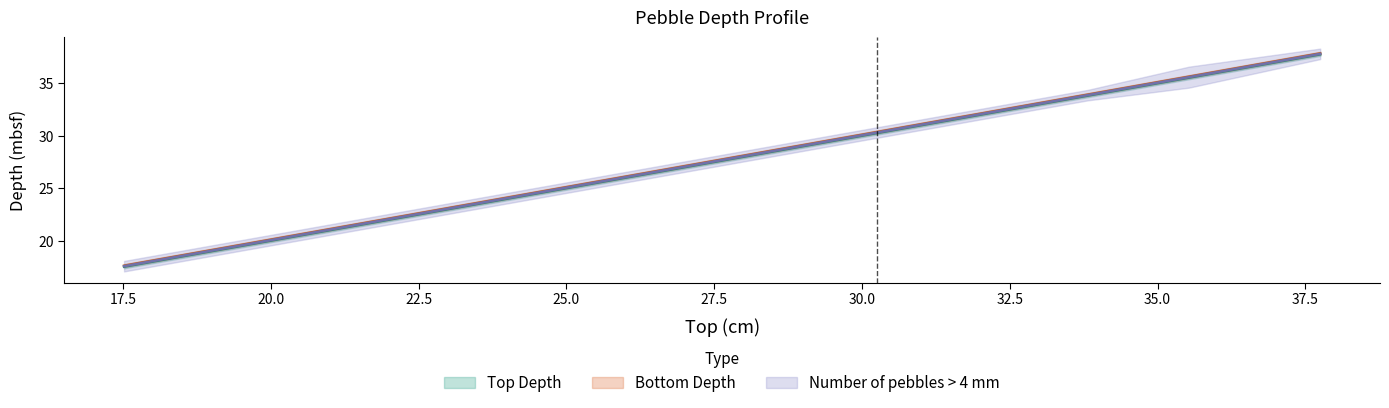

True or false: Top Depth and Bottom Depth cross at least once.

False